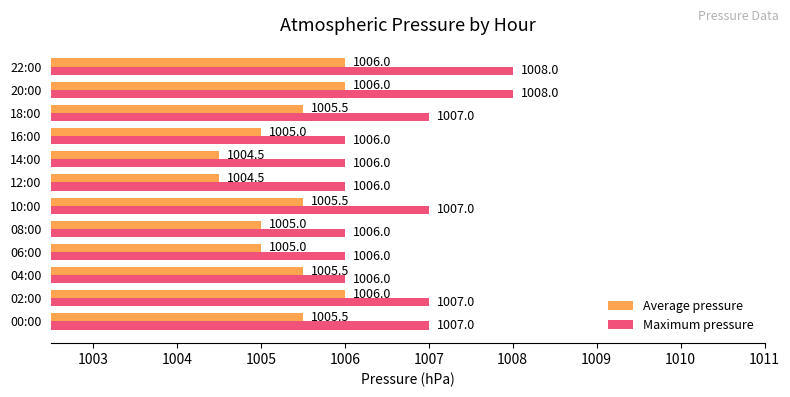

The value of Maximum pressure at 22:00 is 529.4. True or false?

False